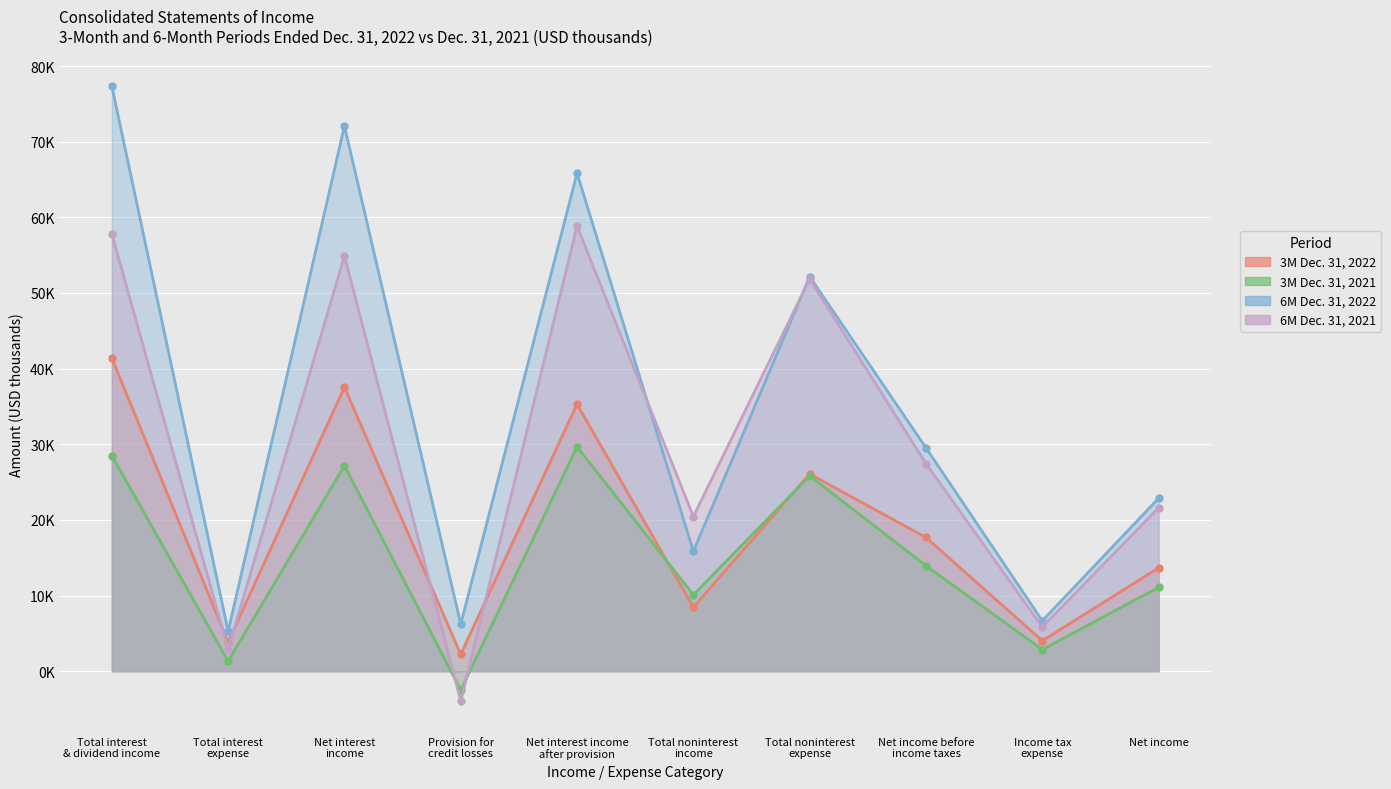

True or false: 6M Dec. 31, 2022 has a value of 102904 at Net interest
income.

False